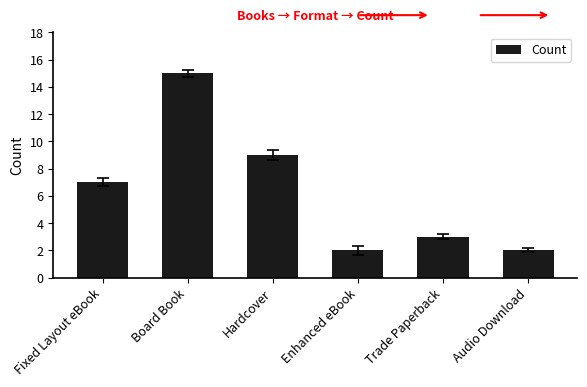

What is the smallest value displayed?

2